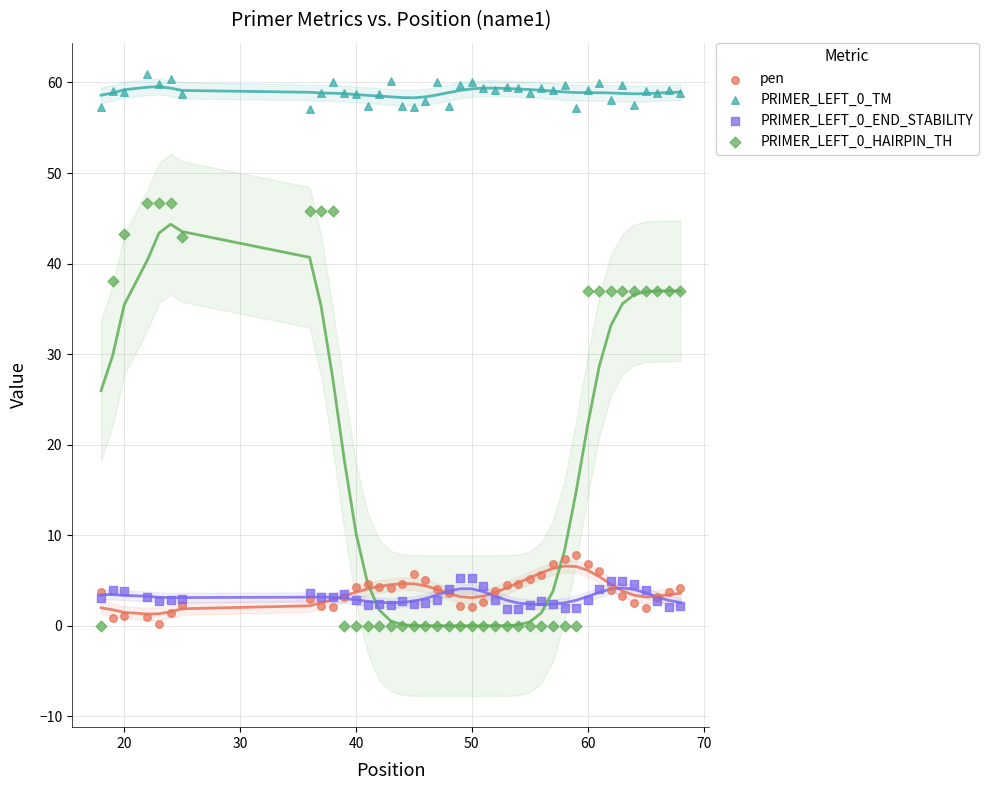

Which series contains the highest Y value?

PRIMER_LEFT_0_TM